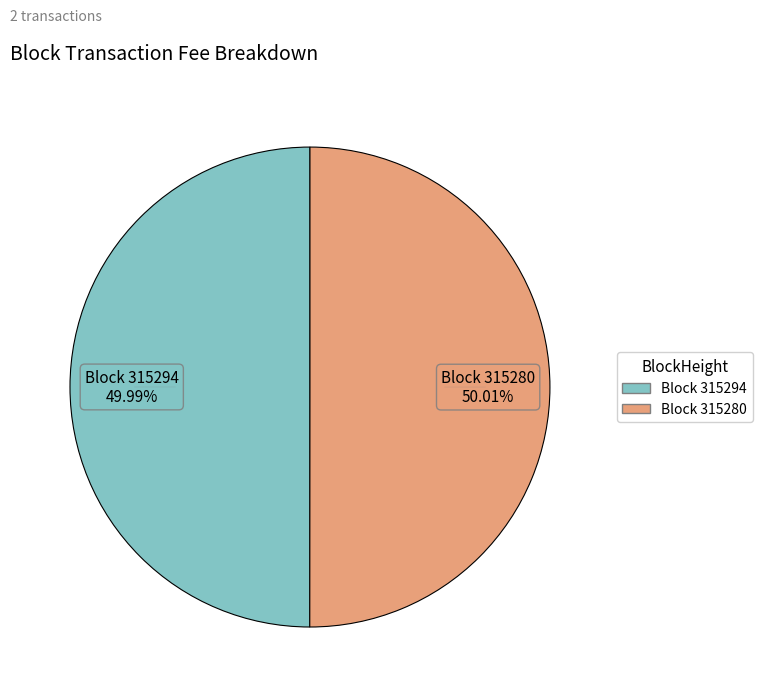

Does any single category account for the majority?

Yes